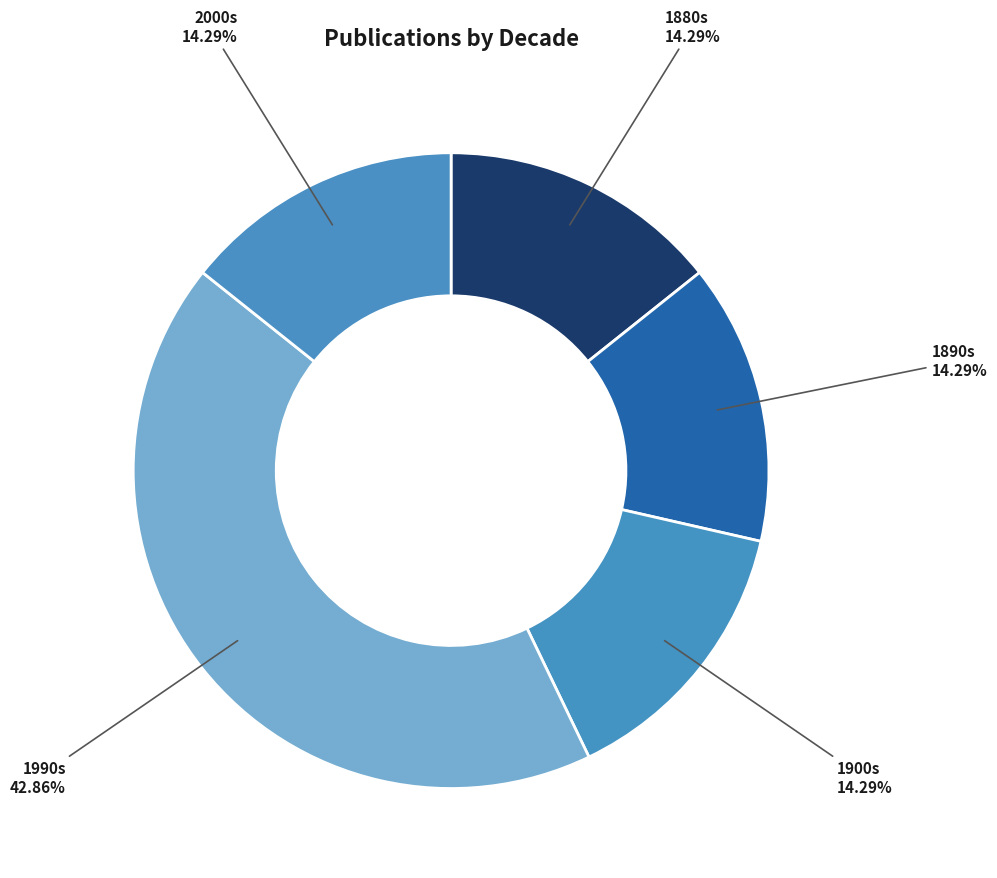

Which slice is the largest?

1990s